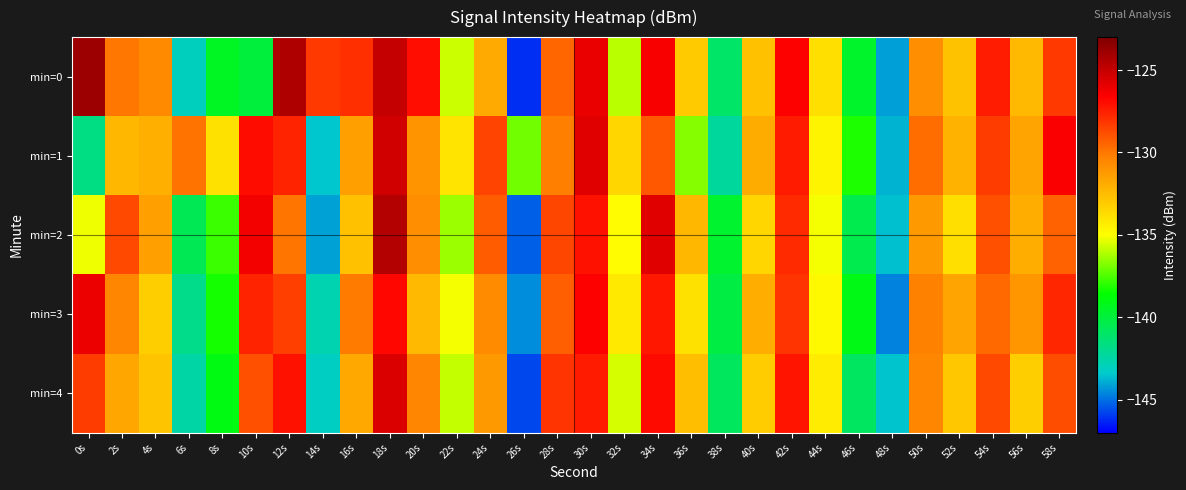

Which category has the lowest value across all series?

26s